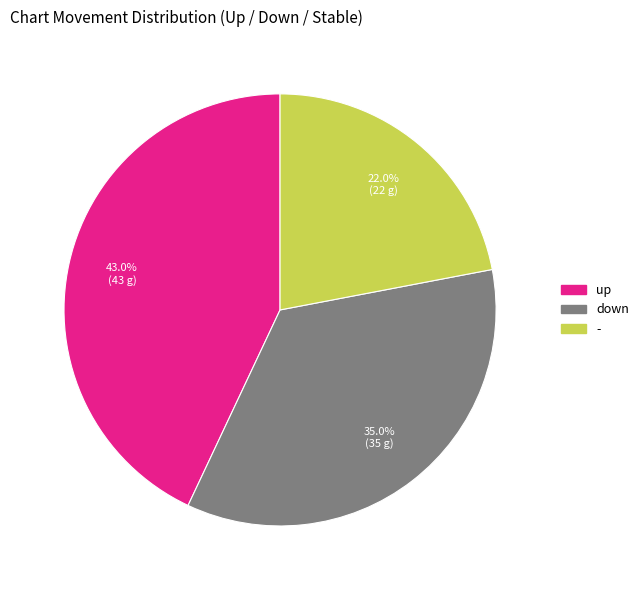

The - slice represents 10% of the pie. True or false?

False